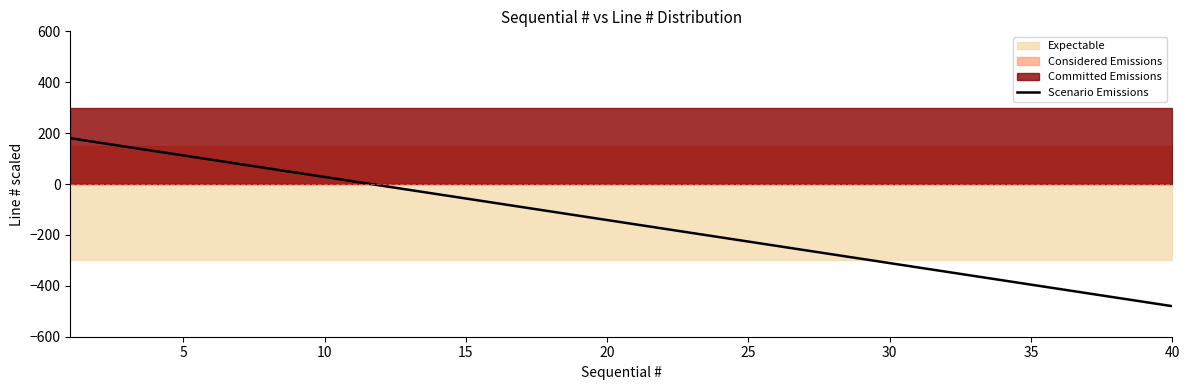

How many values exceed -141?

19